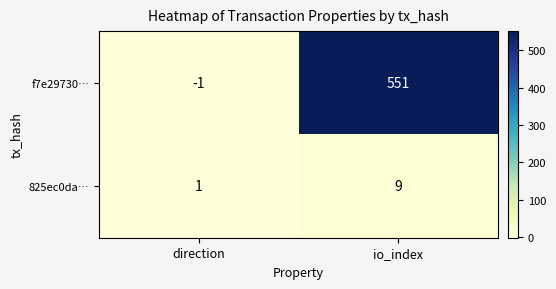

Reading left to right, list all the values displayed in this chart.

f7e29730…: -1	551
825ec0da…: 1	9